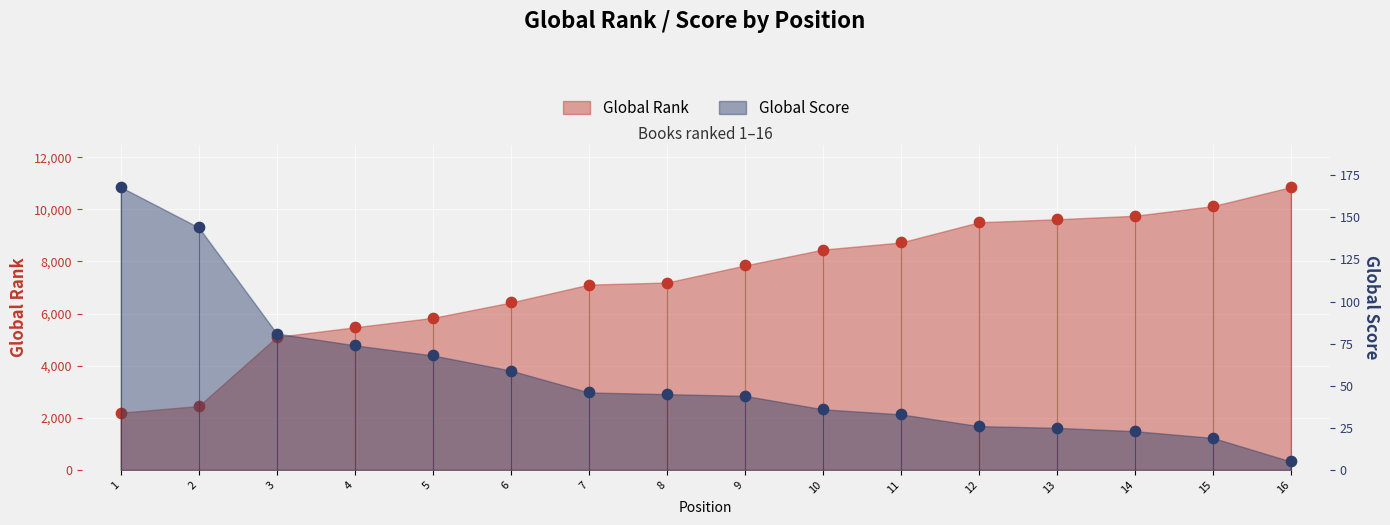

Which series reaches the minimum Y coordinate?

Global Score